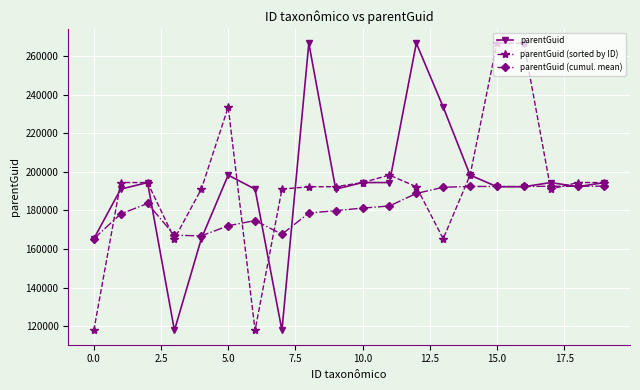

How many intersections are there between parentGuid (cumul. mean) and parentGuid (sorted by ID)?

9